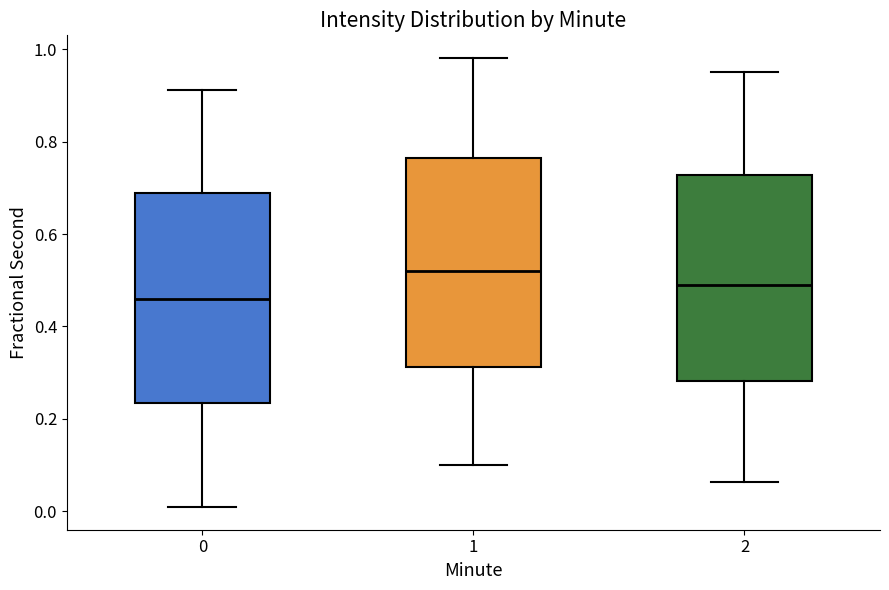

Which box's median line is the highest?

1